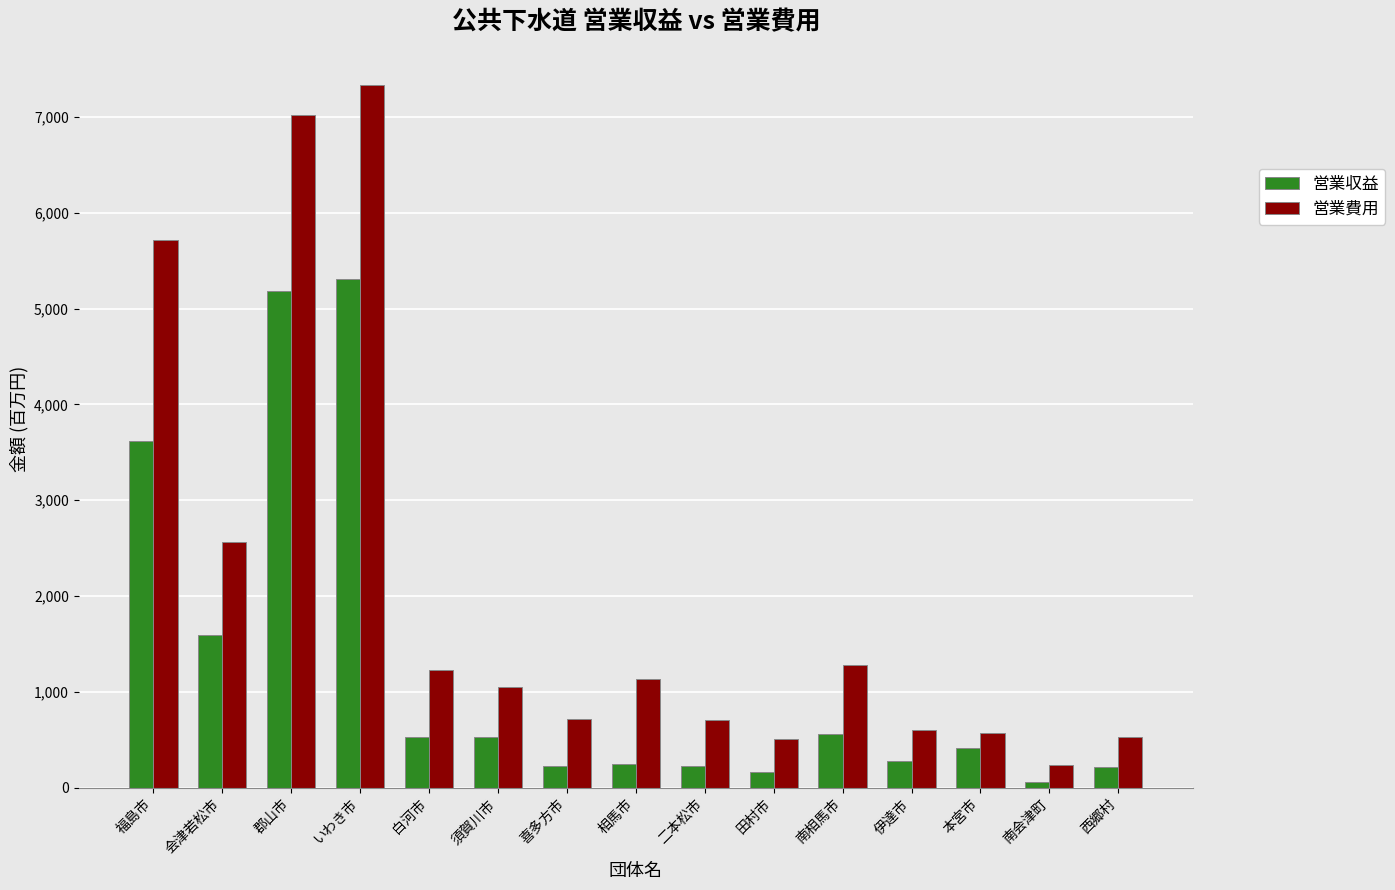

Are the bars horizontal?

No